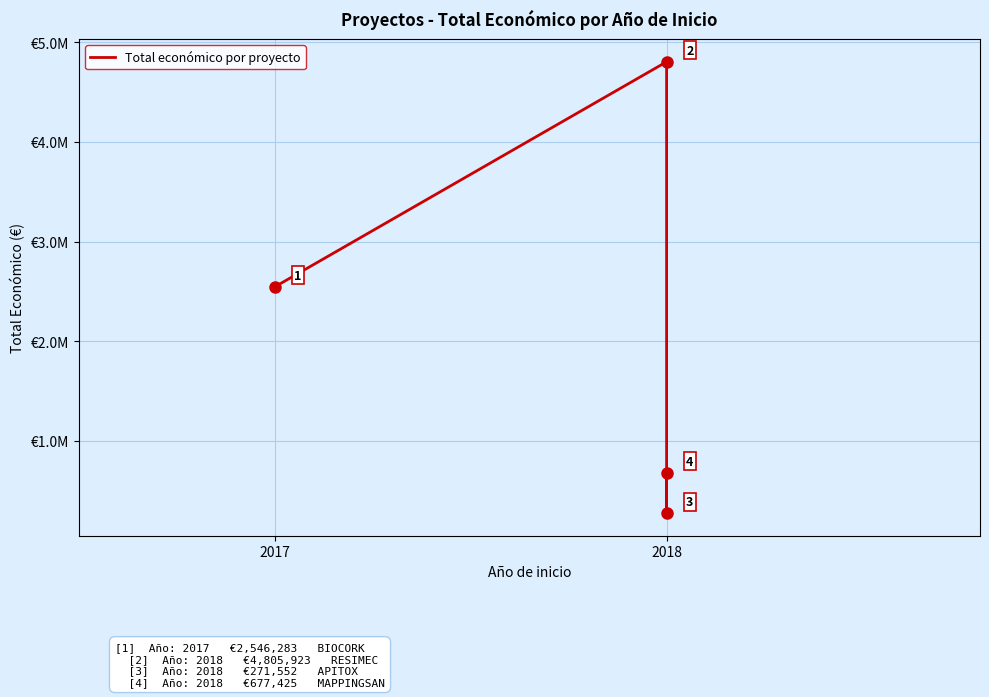

Does the chart display data point markers on the line(s)?

Yes